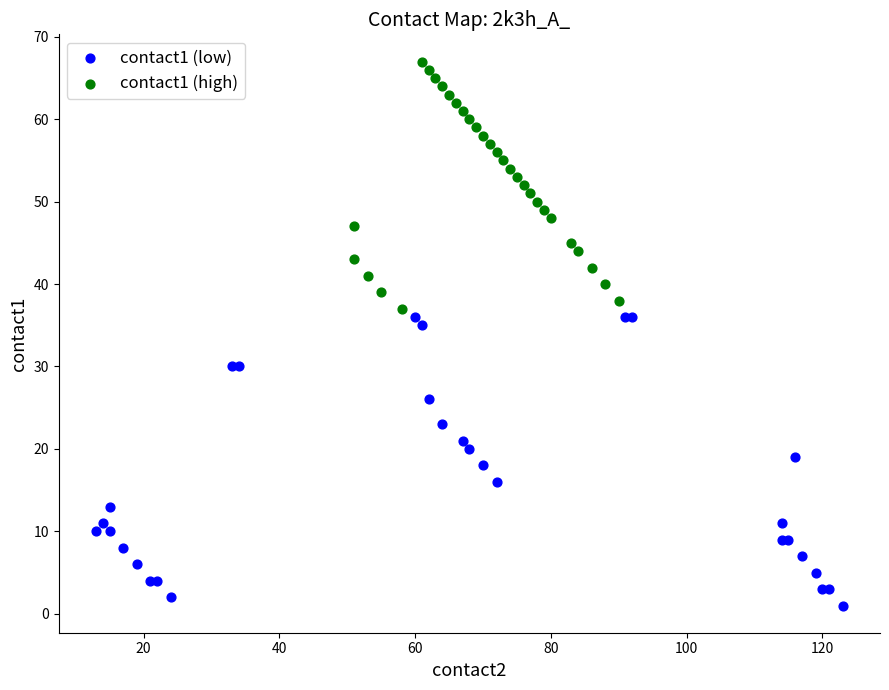

Which series reaches the maximum Y coordinate?

contact1 (high)